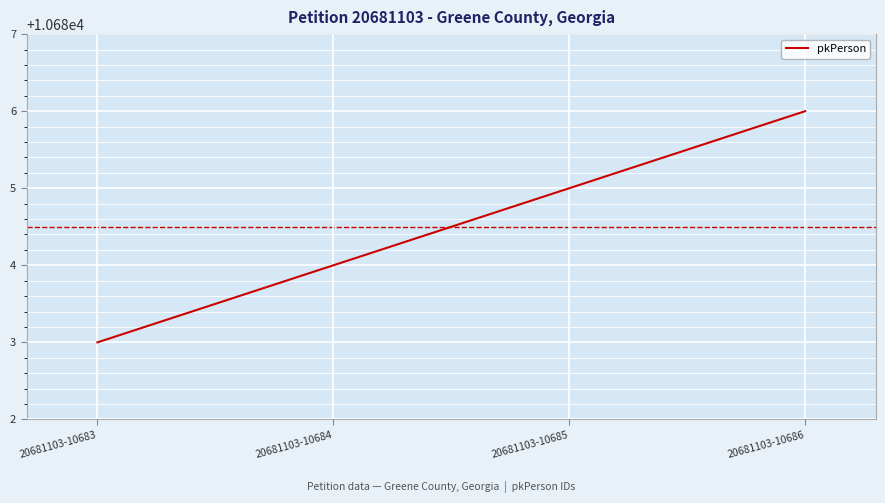

What value does the data have at 20681103-10684?

10684